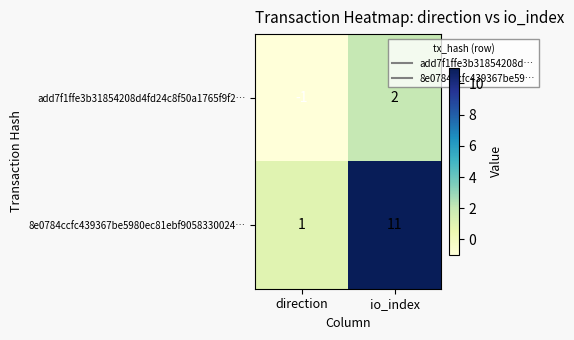

Reading right to left, transcribe all the data shown in this chart.

add7f1ffe3b31854208d4fd24c8f50a1765f9f2…: io_index=2	direction=-1
8e0784ccfc439367be5980ec81ebf9058330024…: io_index=11	direction=1